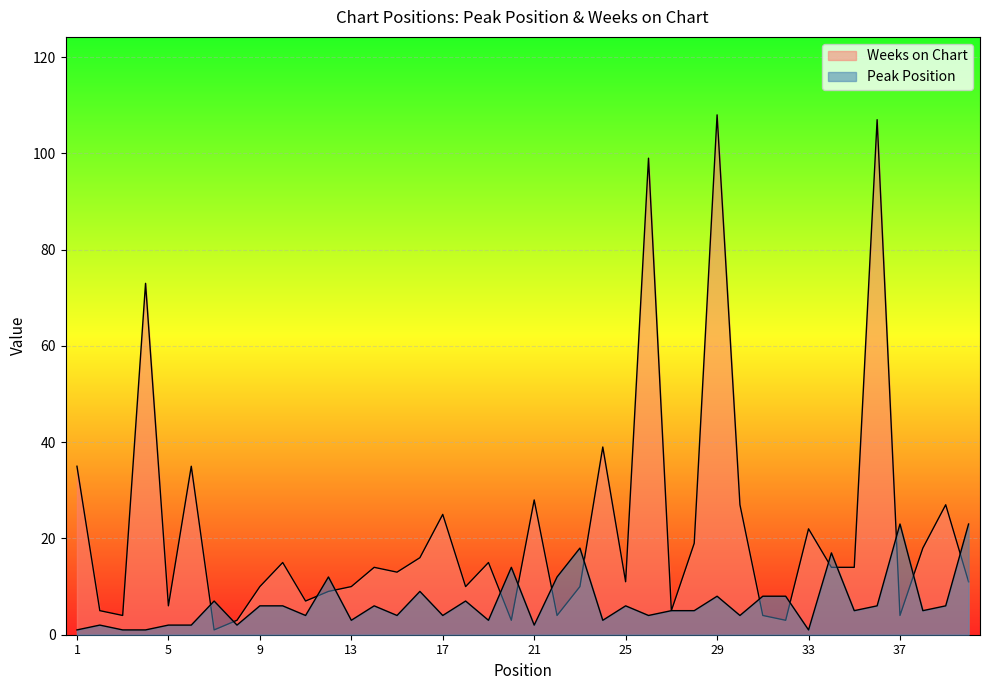

True or false: Weeks on Chart has more than 2 points higher than both neighbors.

True